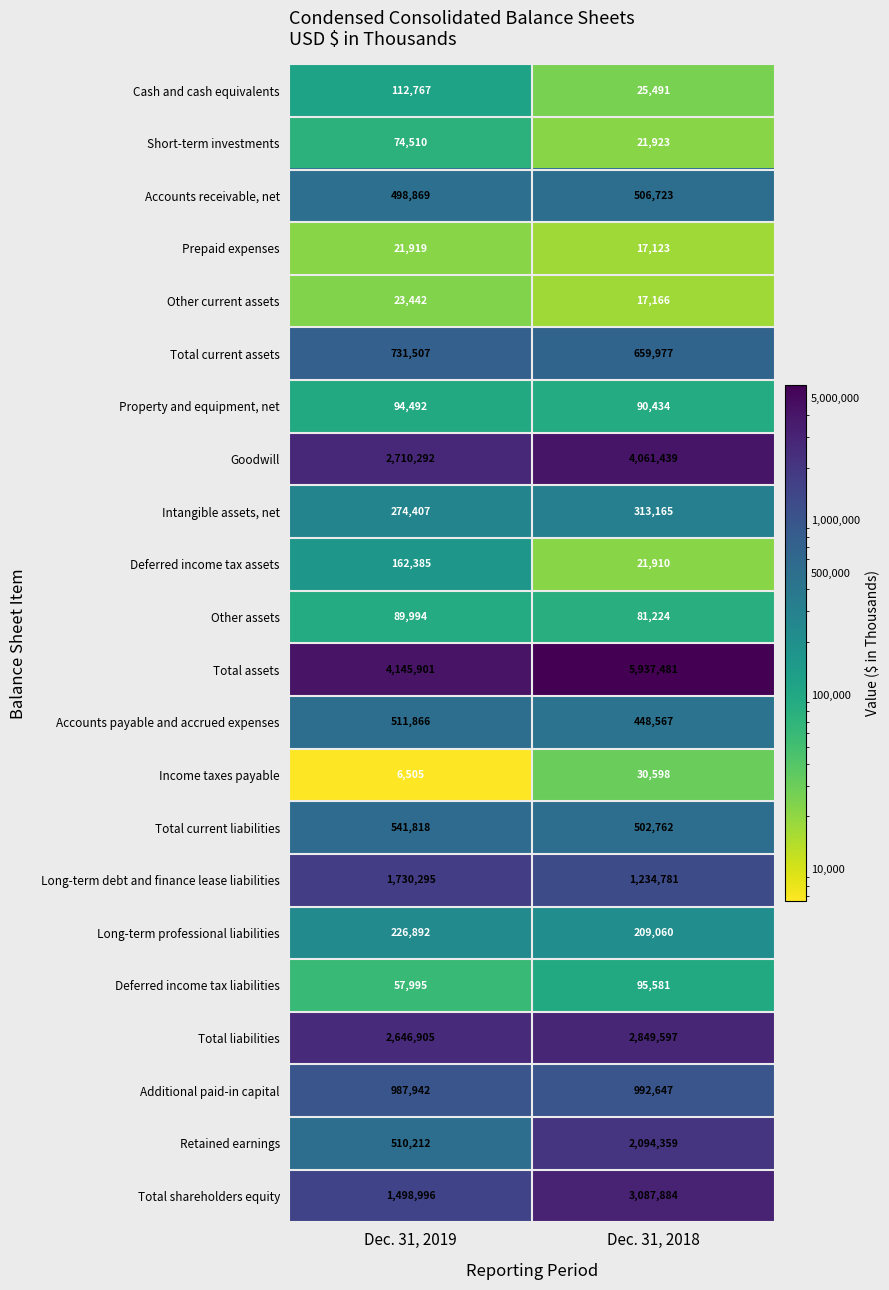

Which series has the largest total across all categories?

Total assets